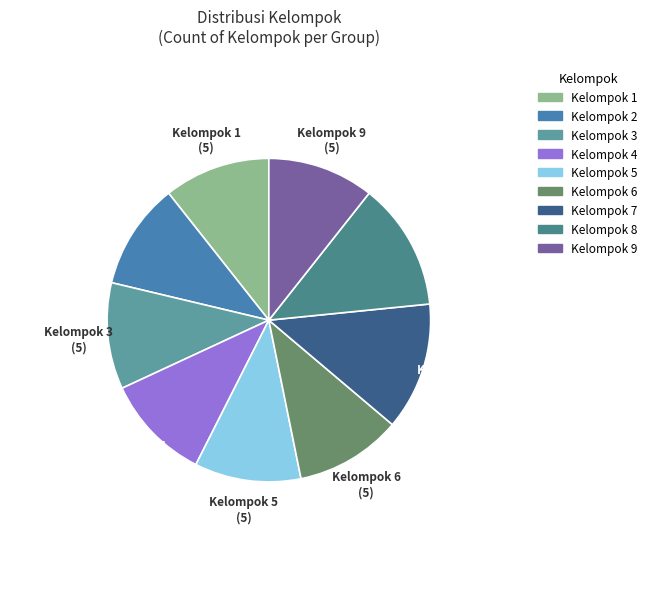

The Kelompok 9 slice represents 11% of the pie. True or false?

True